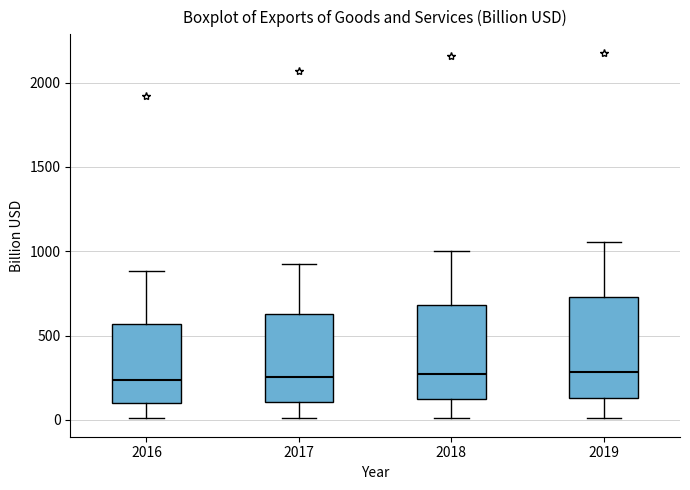

Reading left to right, read every box against the y-axis: the position of its median line, the range the box covers, and the ends of its whiskers. The values are not printed on the chart, so give them approximately, as read against the axis.

2016: median 250, box 100 to 550, whiskers 0 to 900
2017: median 250, box 100 to 650, whiskers 0 to 950
2018: median 250, box 100 to 700, whiskers 0 to 1000
2019: median 300, box 150 to 750, whiskers 0 to 1050